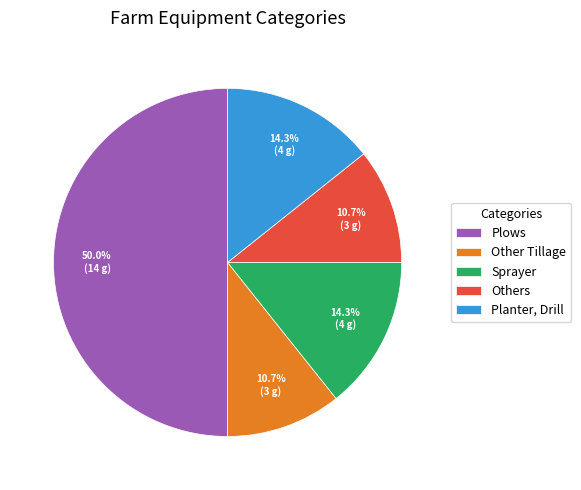

What is the total percentage of Sprayer and Plows?

64.3%